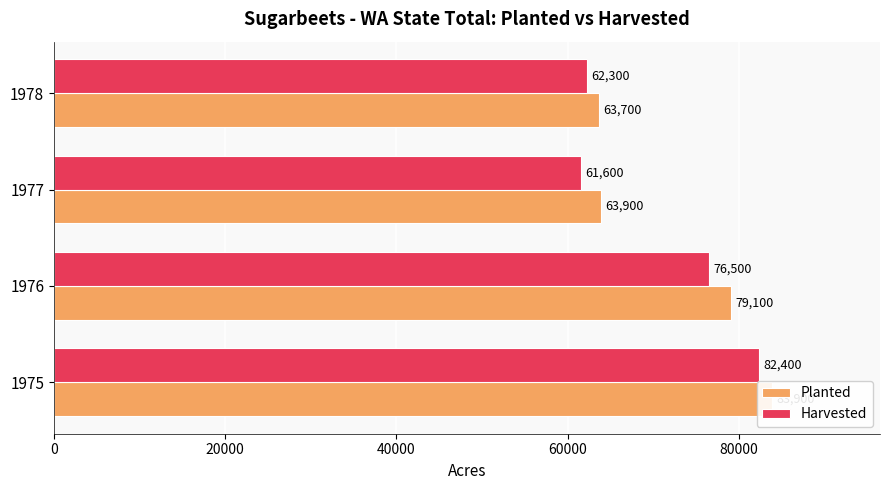

What is the difference between the second highest and minimum values in the Planted series?

15400